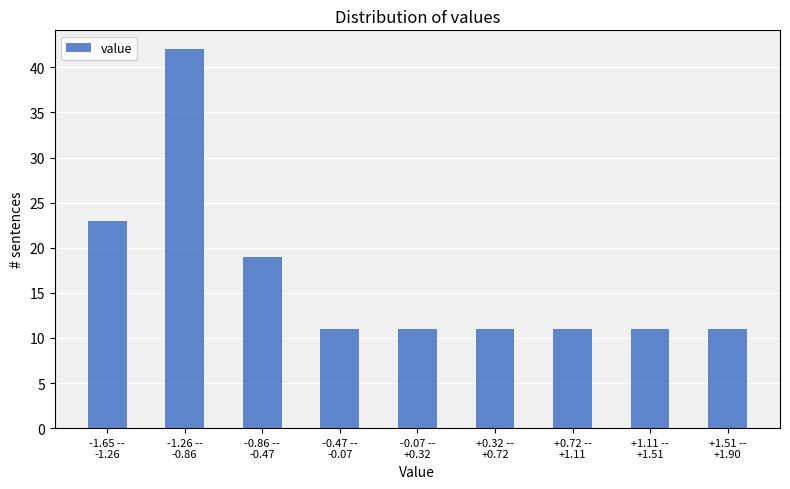

Reading left to right, extract all data points from this chart.

23	42	19	11	11	11	11	11	11